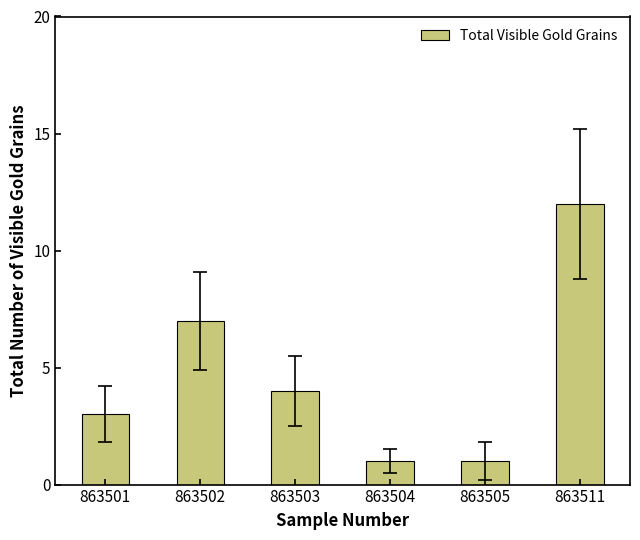

How many data points does each series have?

6